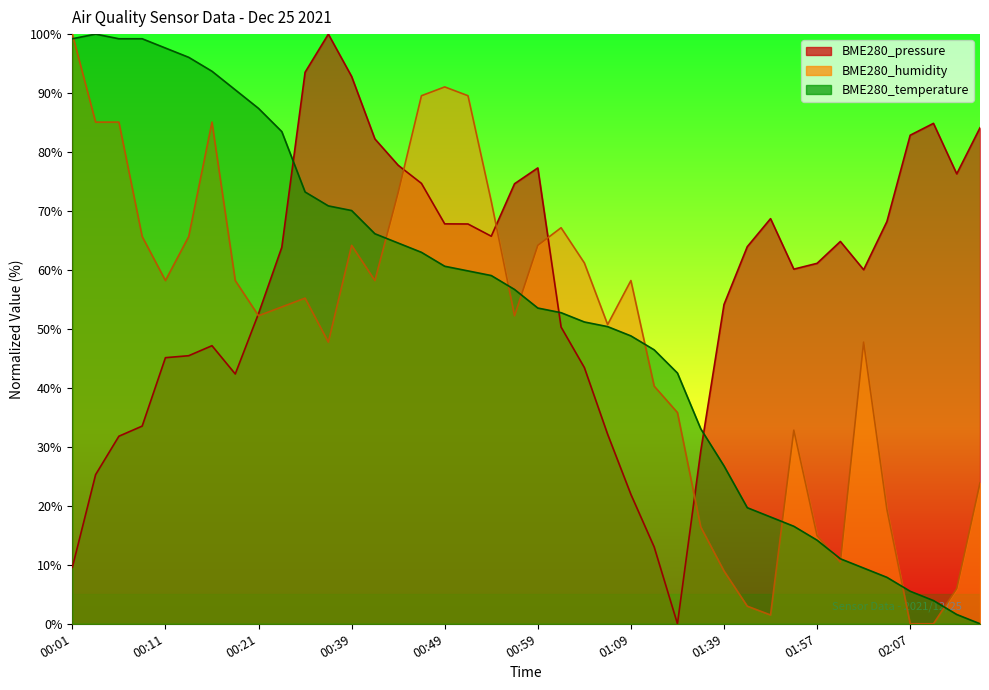

Which series ends up on top after the final intersection of BME280_humidity and BME280_temperature?

BME280_humidity